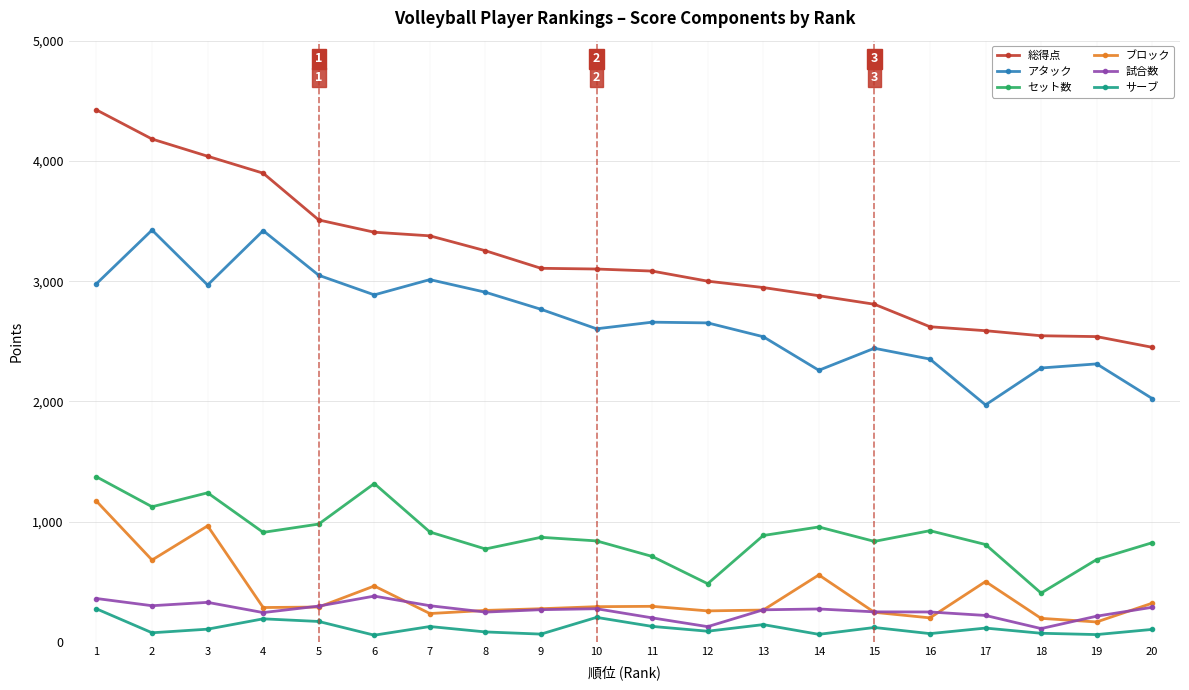

At which category is the sum across all series the highest?

1